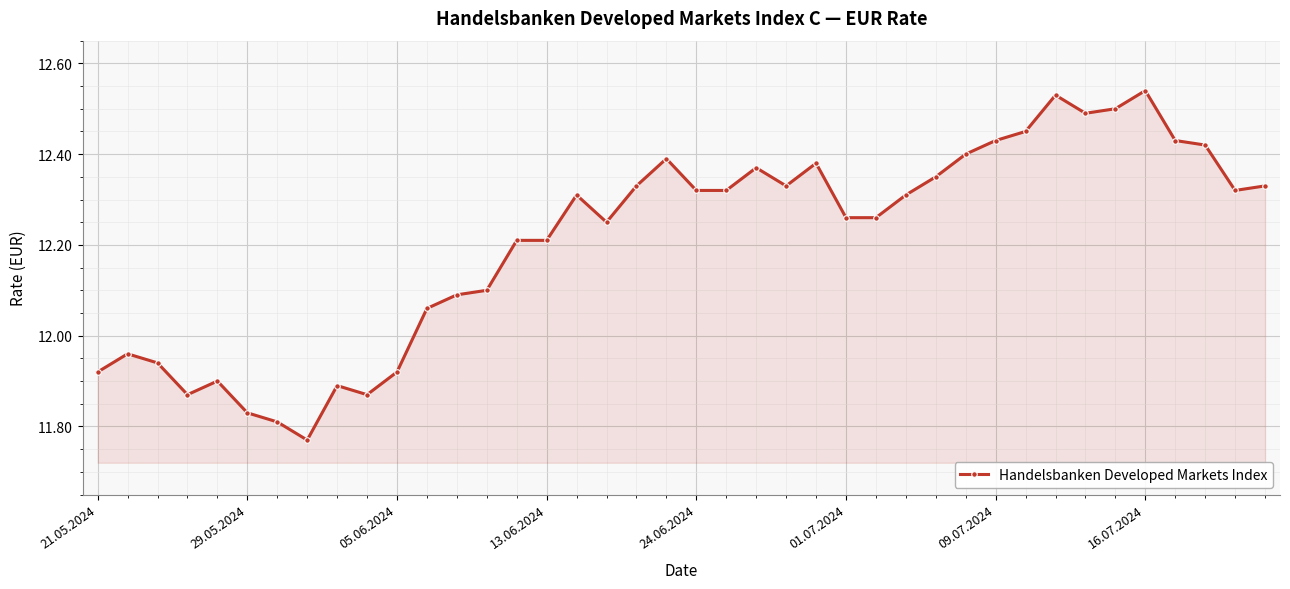

What is the difference between the maximum and minimum values?

0.8